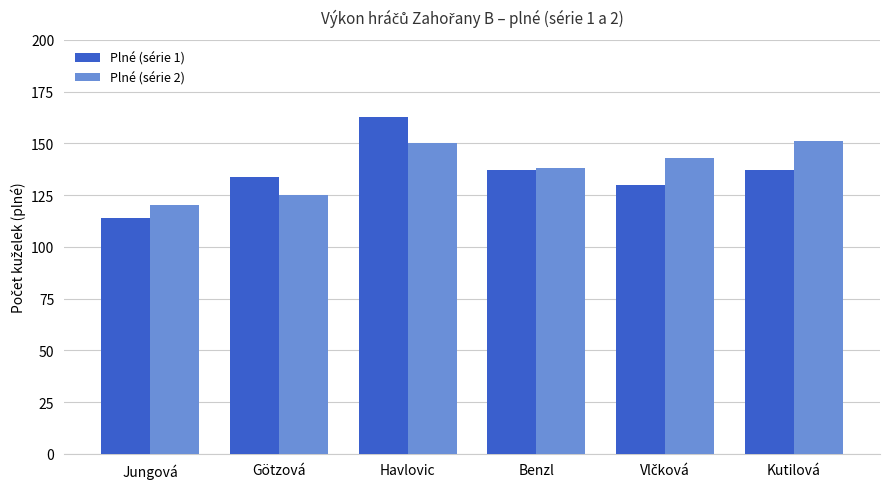

What is the highest value of the Plné (série 1) series?

163